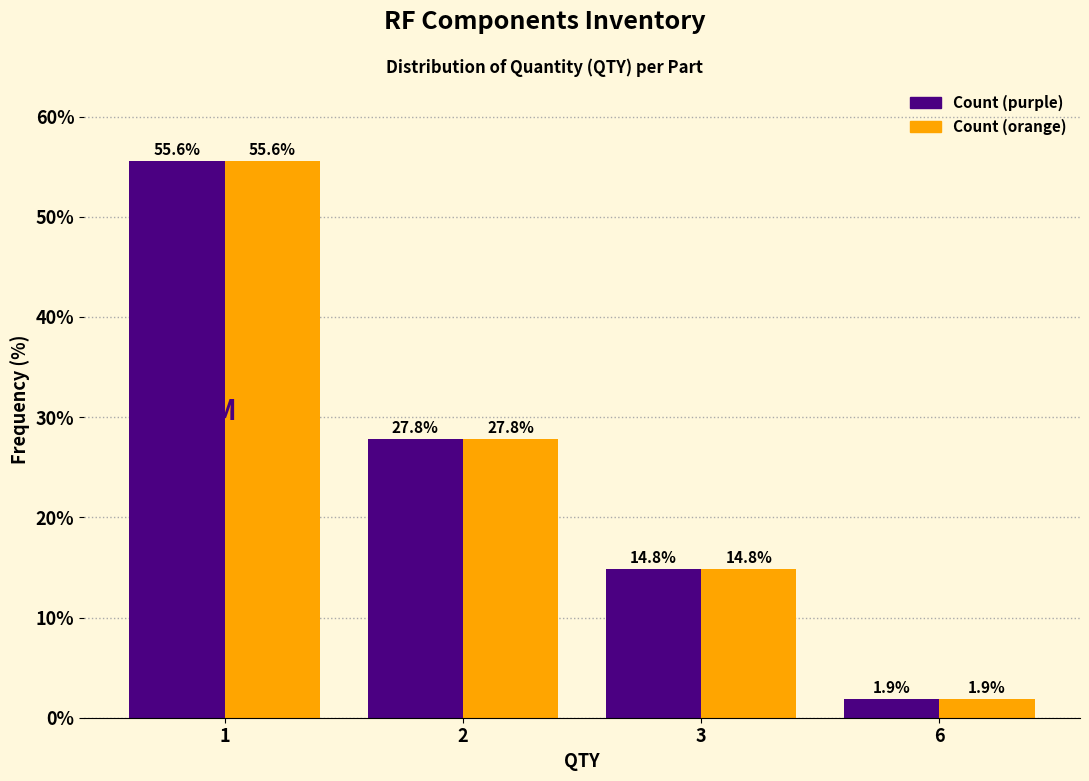

Reading left to right, transcribe all the data shown in this chart.

Count (purple): 1=55.6	2=27.8	3=14.8	6=1.9
Count (orange): 1=55.6	2=27.8	3=14.8	6=1.9